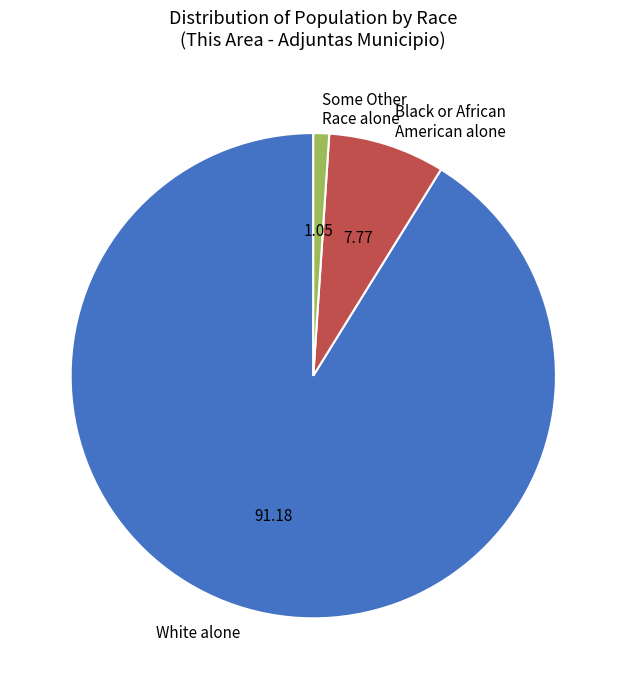

Is the sum of Some Other Race alone and White alone greater than half?

Yes